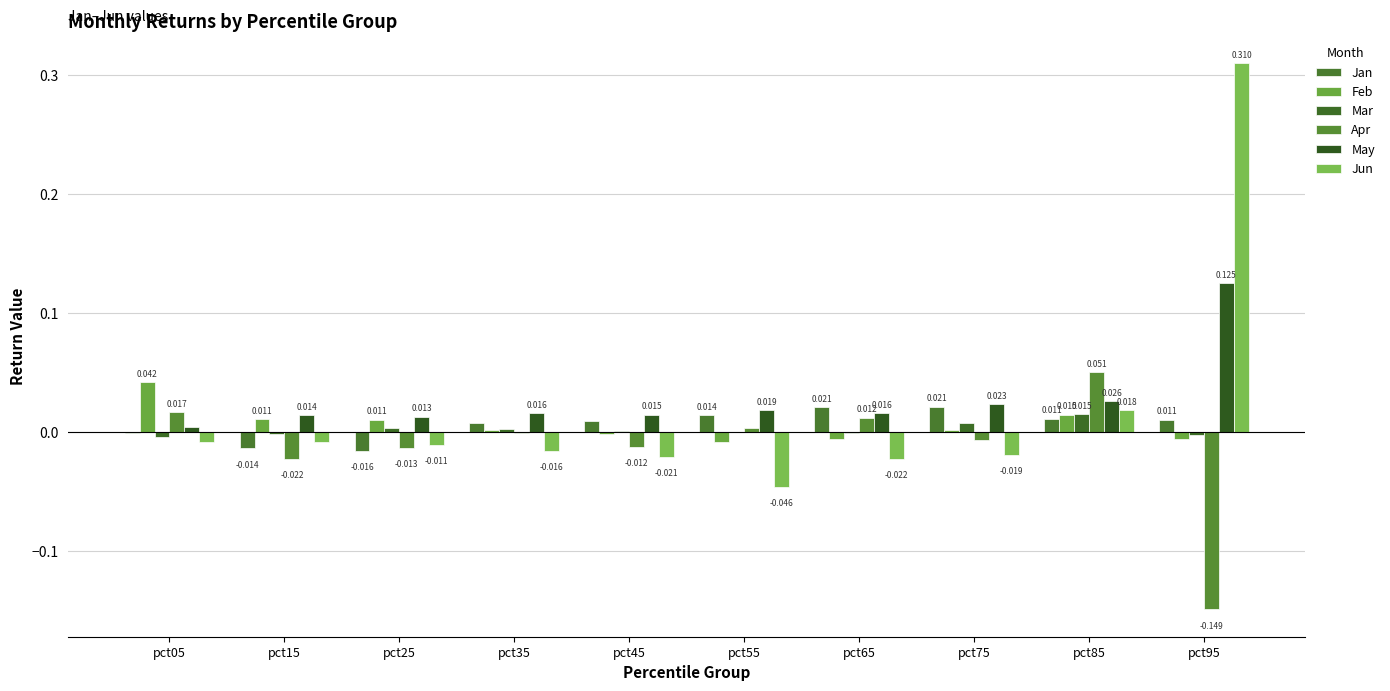

The Jun series shows -0.0 at pct05. True or false?

False